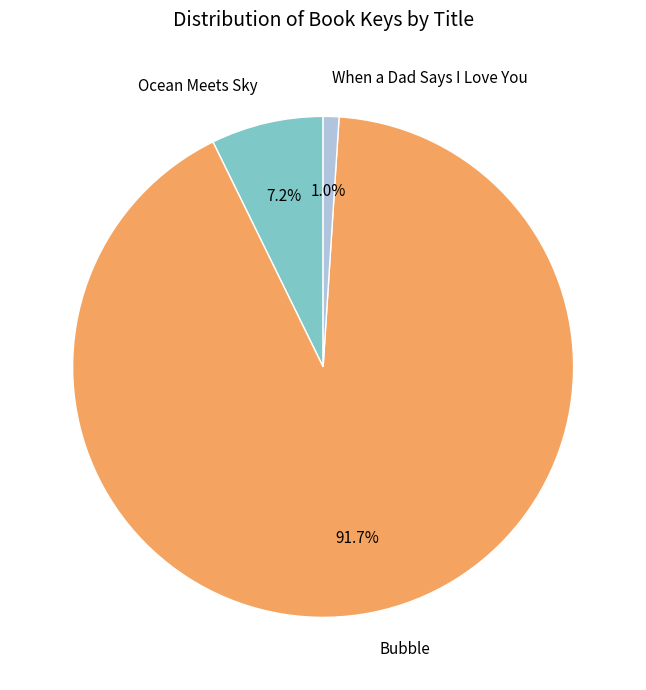

Between When a Dad Says I Love You and Bubble, which is larger?

Bubble